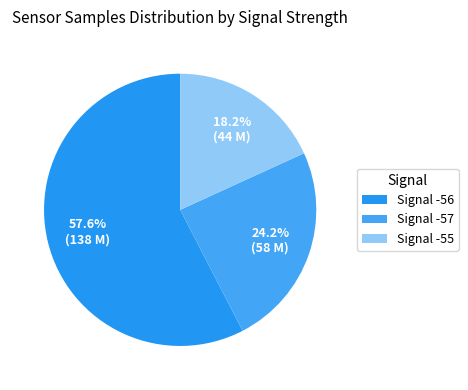

What is the largest slice in the pie chart?

Signal -56